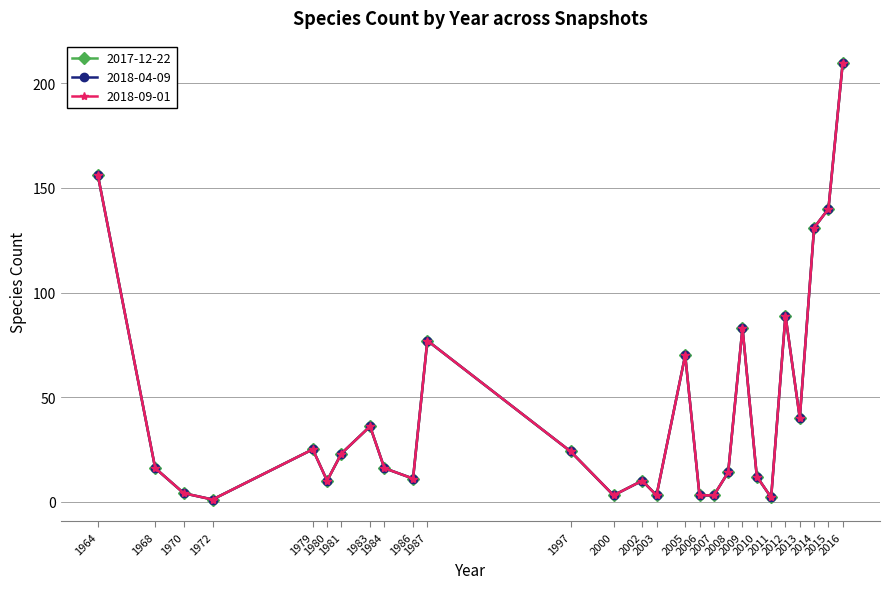

In 2017-12-22, how many points are higher than both neighbors (excluding endpoints)?

7